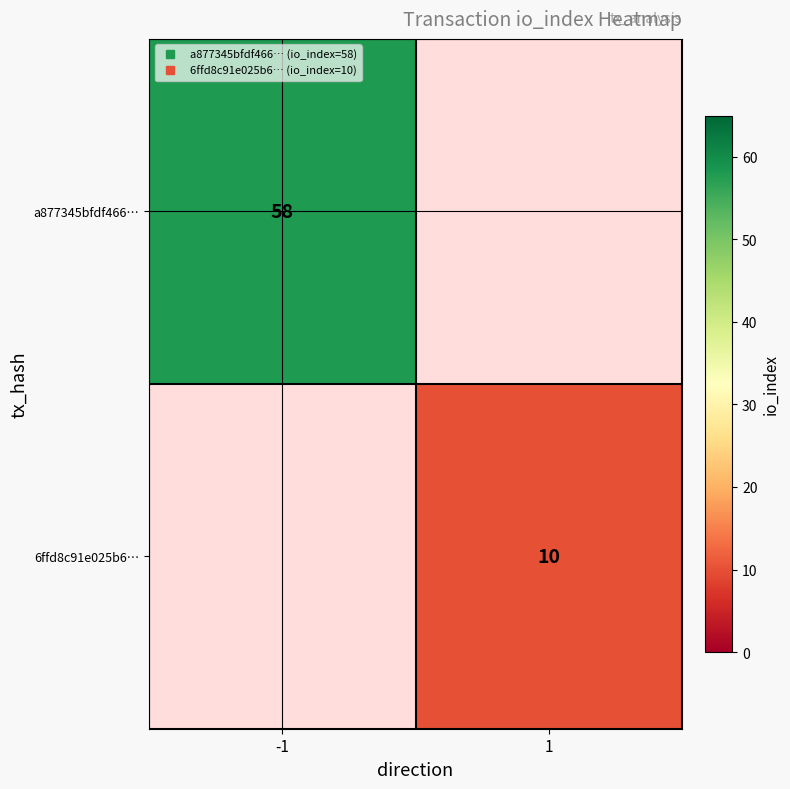

Which series has the largest range (max minus min)?

a877345bfdf466…